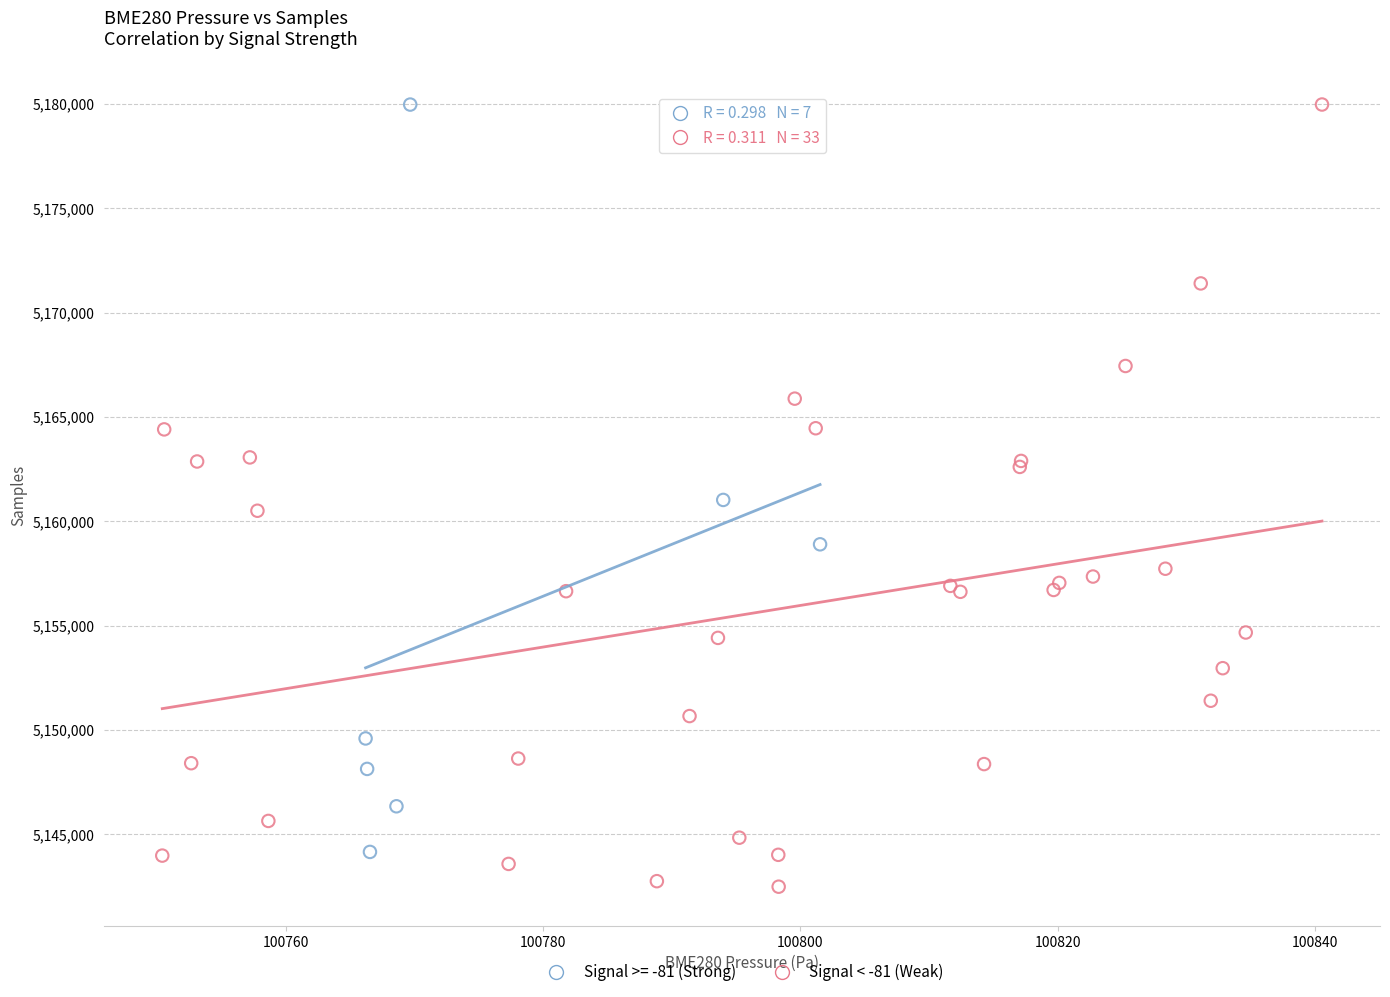

Which series reaches the minimum Y coordinate?

Signal < -81 (Weak)